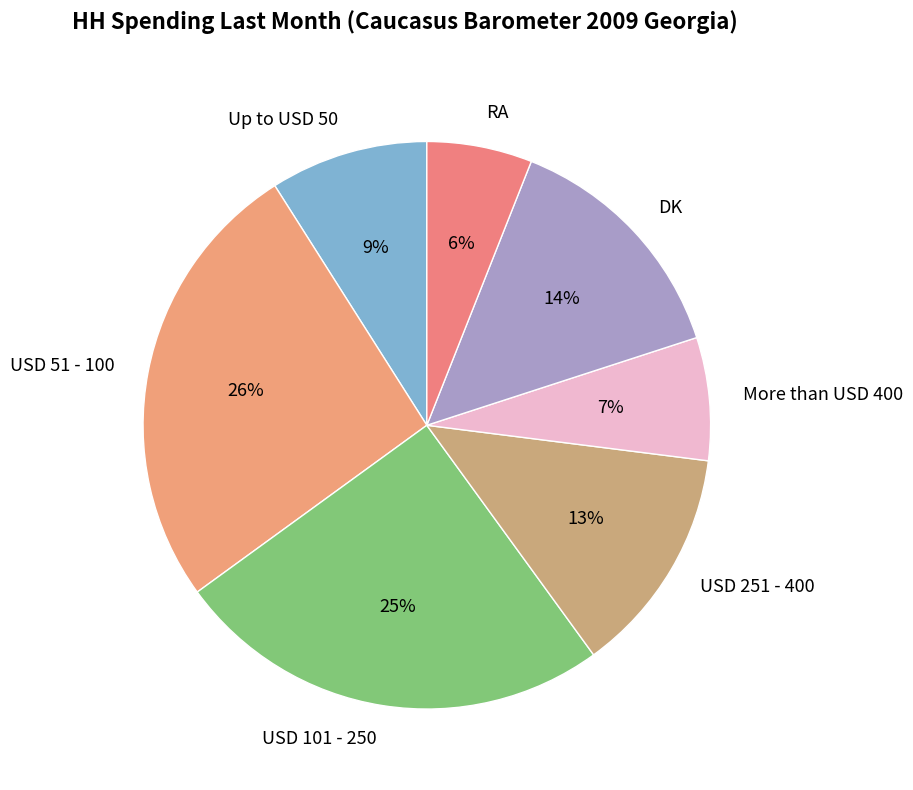

What percentage is the Up to USD 50 slice, to the nearest percent?

9%